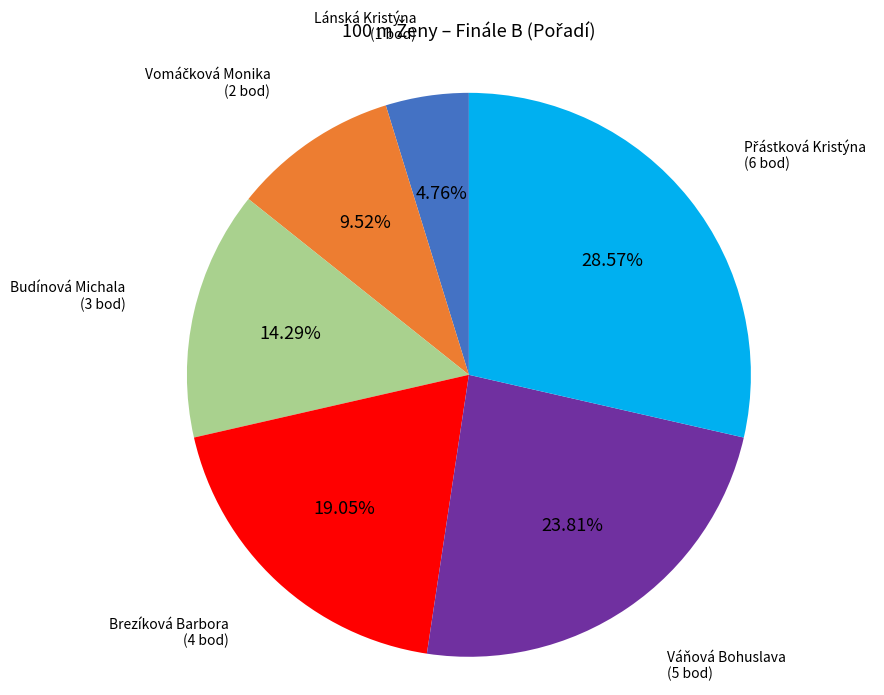

Is there any slice that represents more than half of the pie?

No